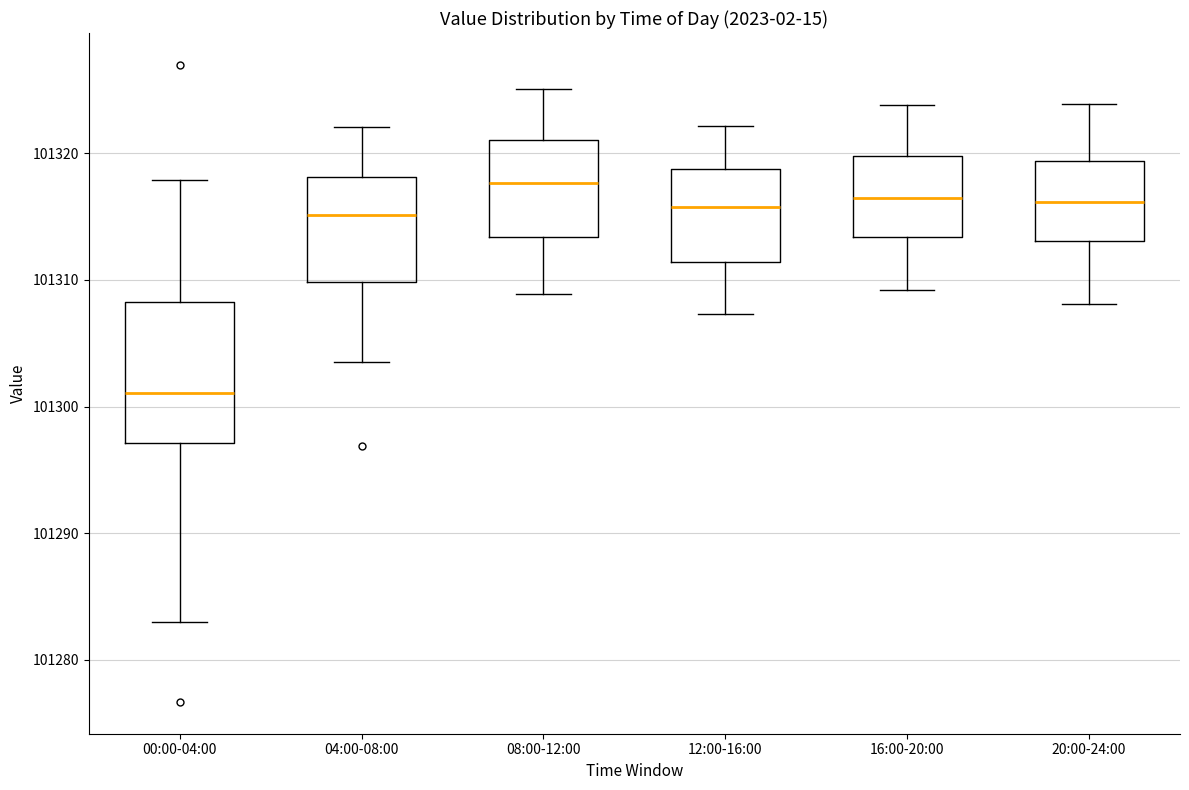

Reading left to right, read every box against the y-axis: the position of its median line, the range the box covers, and the ends of its whiskers. The values are not printed on the chart, so give them approximately, as read against the axis.

00:00-04:00: median 101301, box 101297 to 101308, whiskers 101283 to 101318
04:00-08:00: median 101315, box 101310 to 101318, whiskers 101304 to 101322
08:00-12:00: median 101318, box 101313 to 101321, whiskers 101309 to 101325
12:00-16:00: median 101316, box 101311 to 101319, whiskers 101307 to 101322
16:00-20:00: median 101316, box 101313 to 101320, whiskers 101309 to 101324
20:00-24:00: median 101316, box 101313 to 101319, whiskers 101308 to 101324